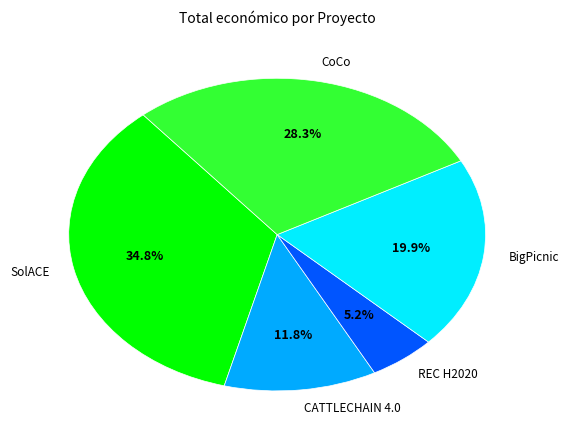

True or false: CoCo accounts for 42% of the total.

False